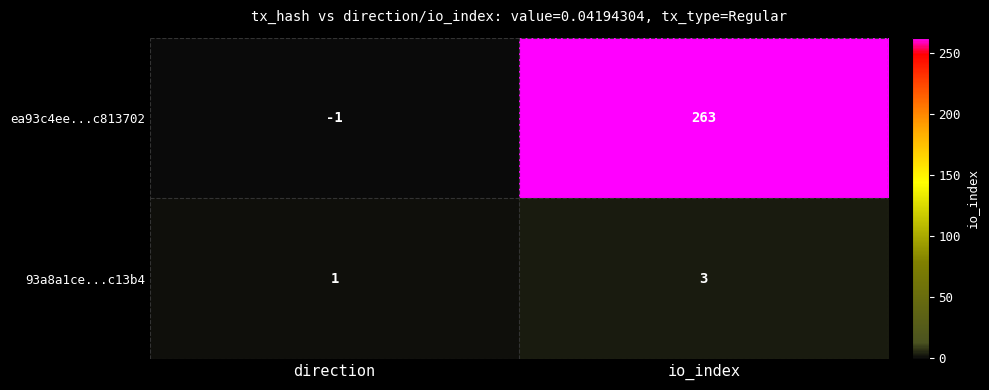

Between direction and io_index, which series saw the biggest shift?

ea93c4ee...c813702